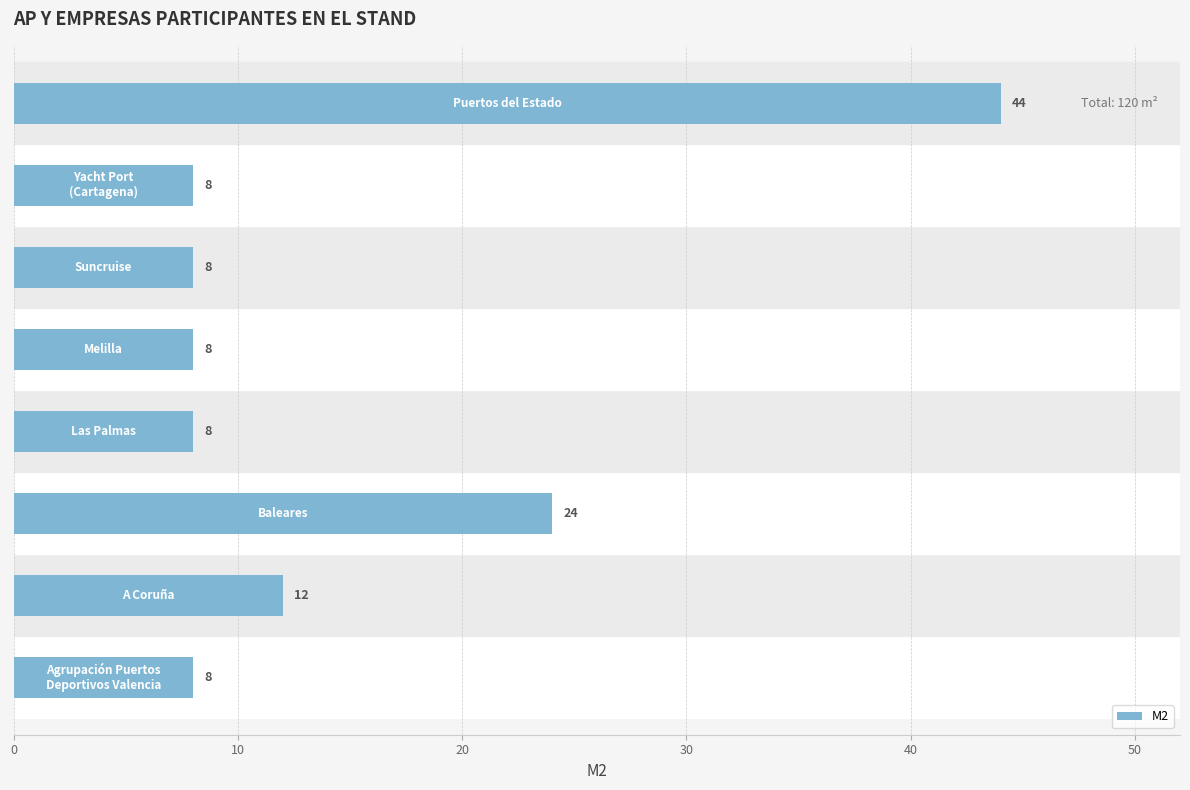

How many values are between 8 and 24?

7